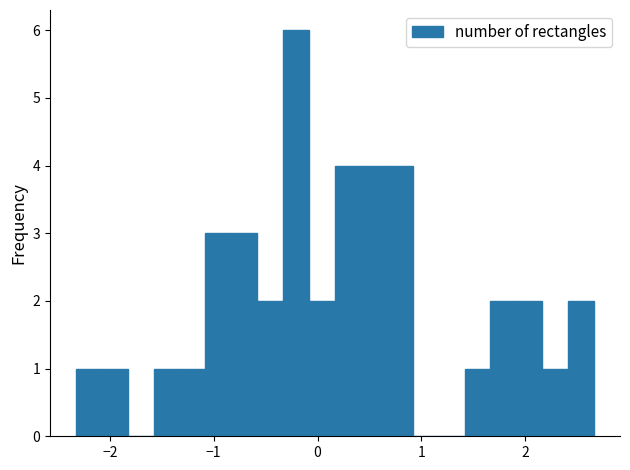

Read against the x-axis, roughly where is the centre of the tallest bar?

-0.2